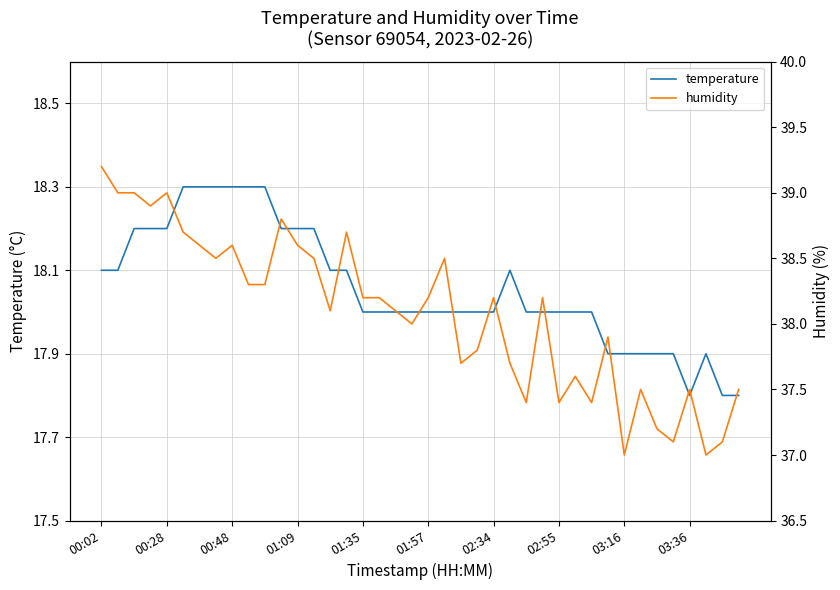

Count the temperature values in the range 18 to 19.

31